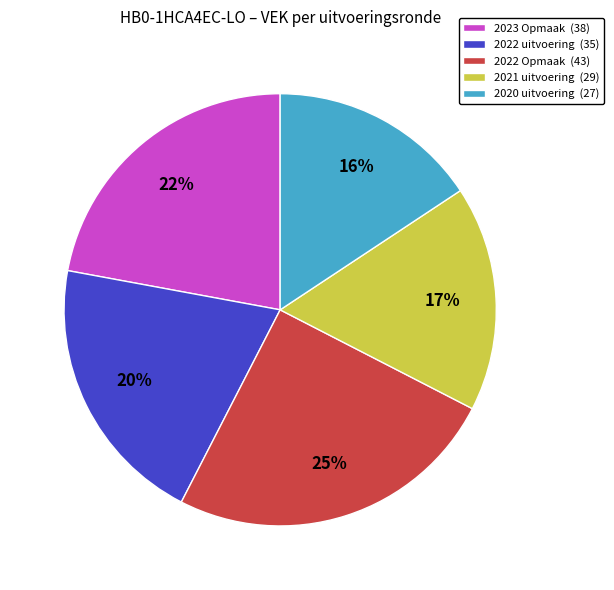

To the nearest percent, what is the combined percentage of 2021 uitvoering and 2023 Opmaak?

39%